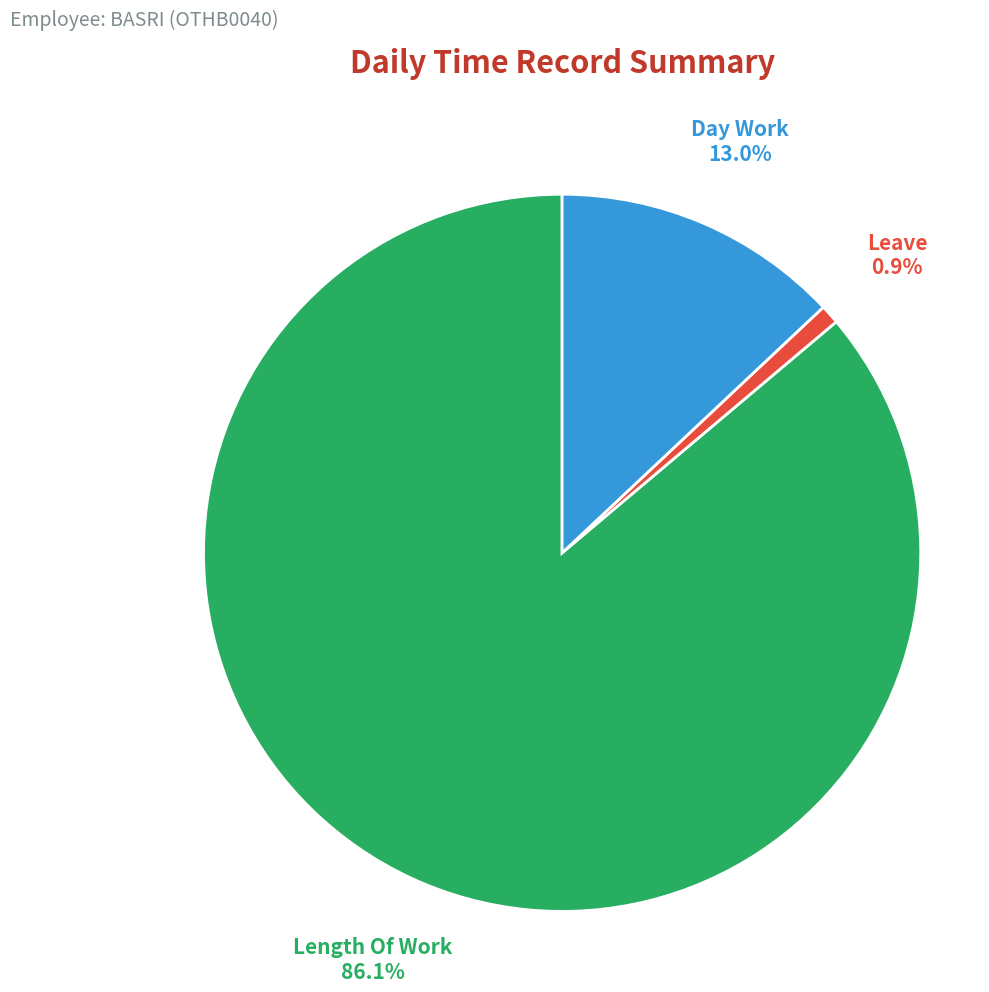

Which category has the biggest portion of the pie?

Length Of Work